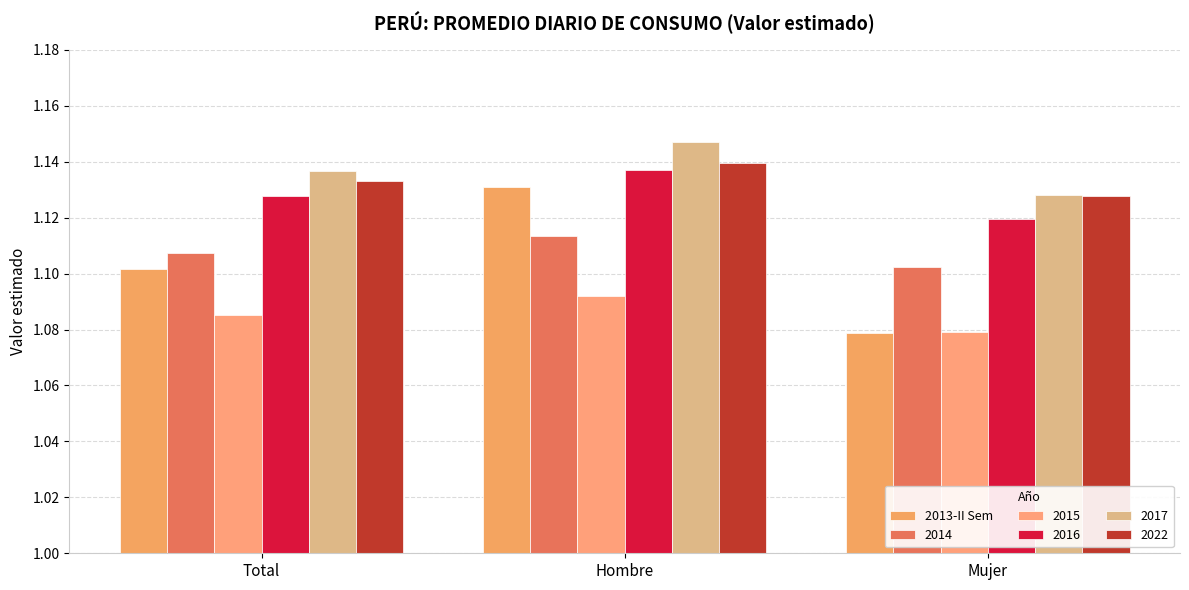

How many categories are shown in the chart?

3